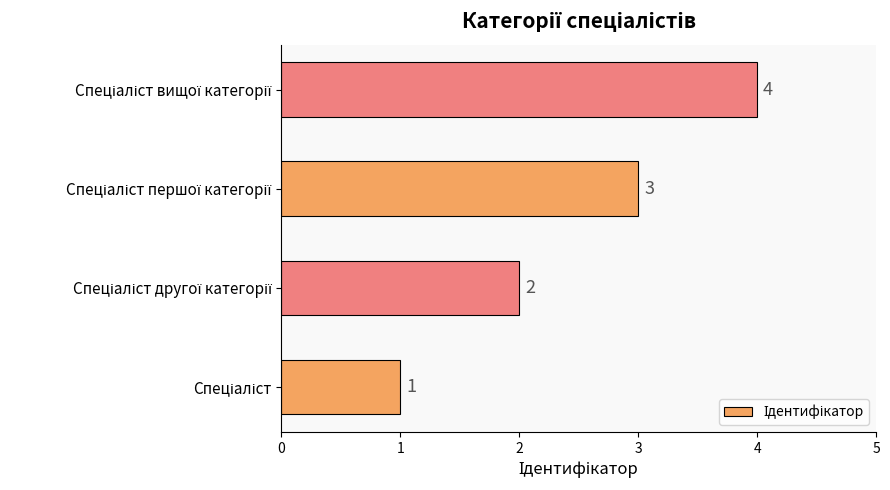

How many values are between 2 and 4?

3